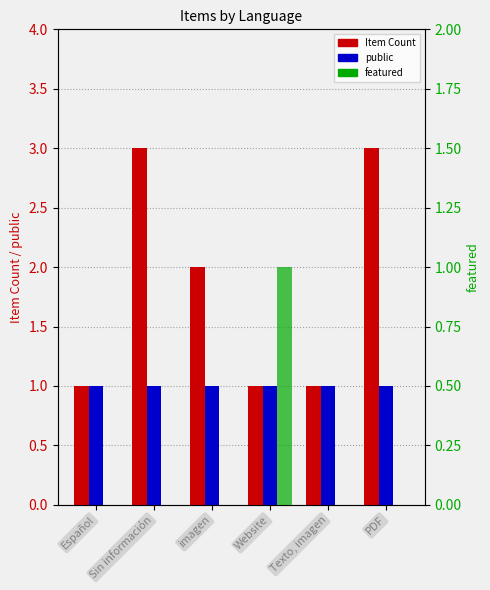

What is the value of the Item Count bar at the 4th from the left?

1